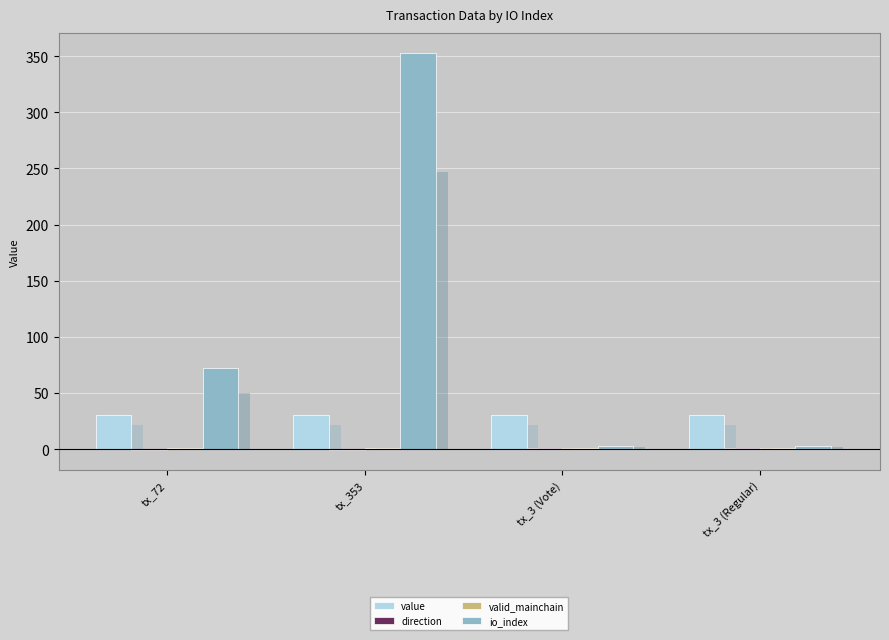

True or false: direction has a value of 1.6 at tx_3 (Vote).

False